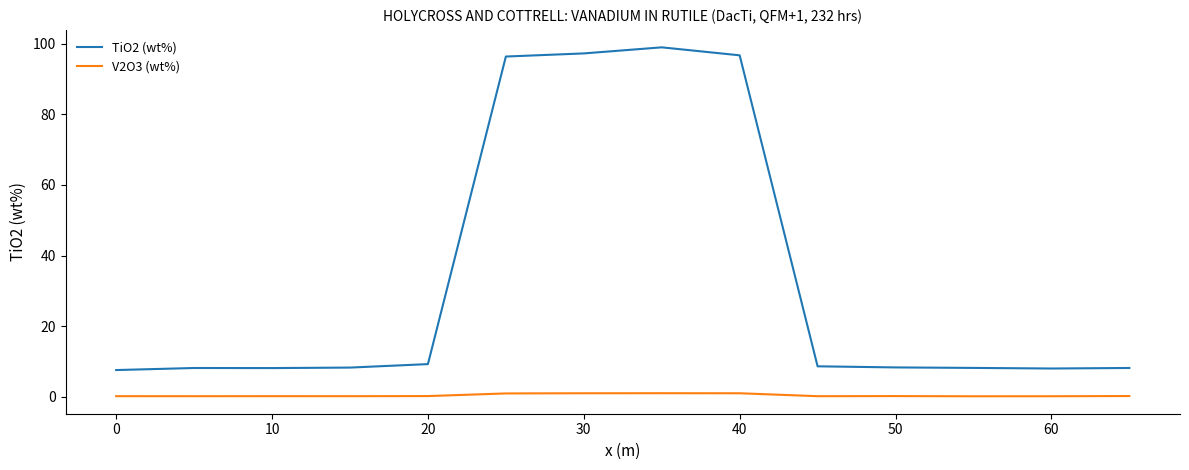

List the series in order of their peak value, lowest first.

V2O3 (wt%), TiO2 (wt%)